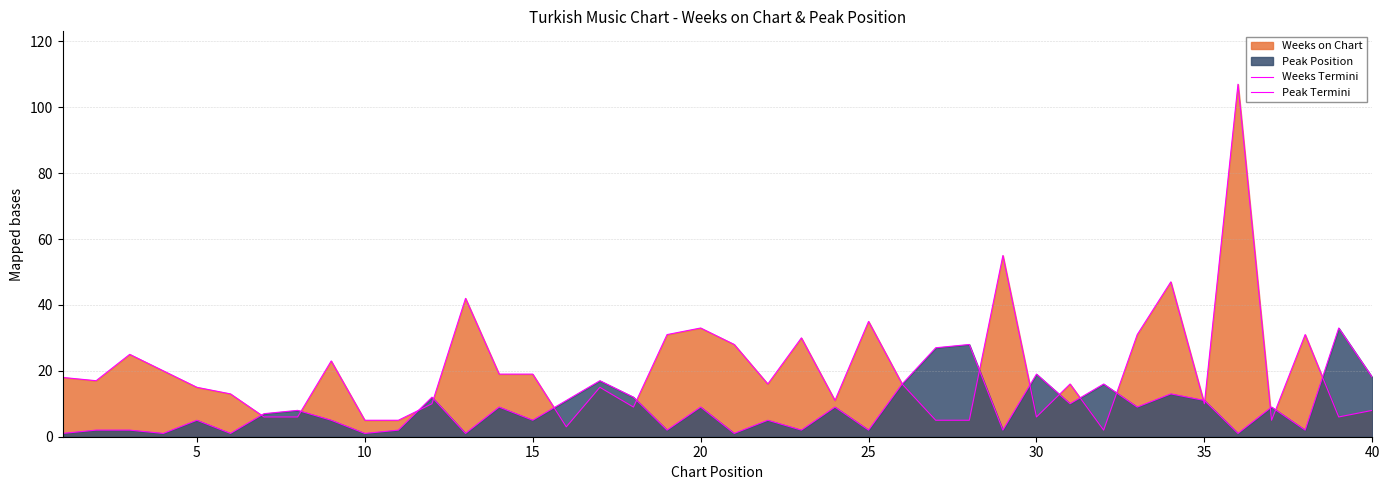

Does the chart have visible grid lines?

Yes